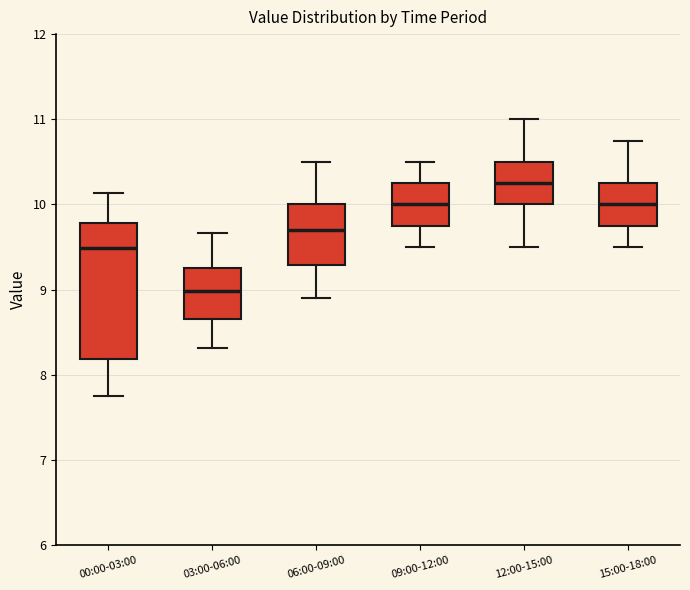

Comparing the boxes themselves (not the whiskers), which one is the tallest?

00:00-03:00